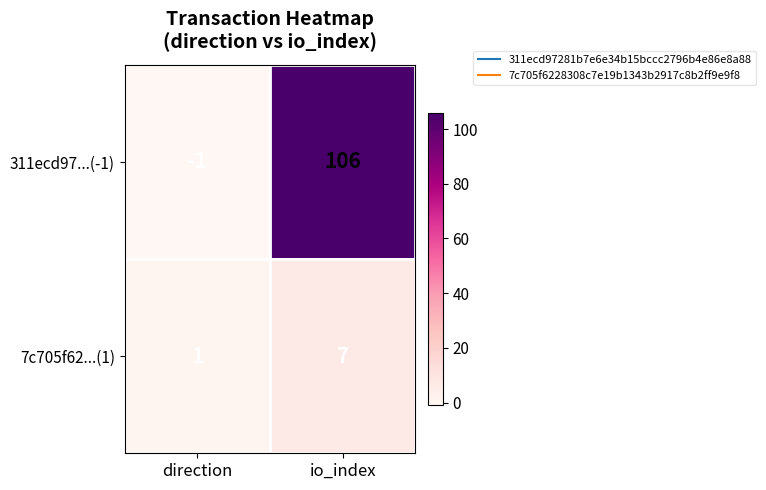

What is the sum of the 7c705f62...(1) values at io_index and direction?

8